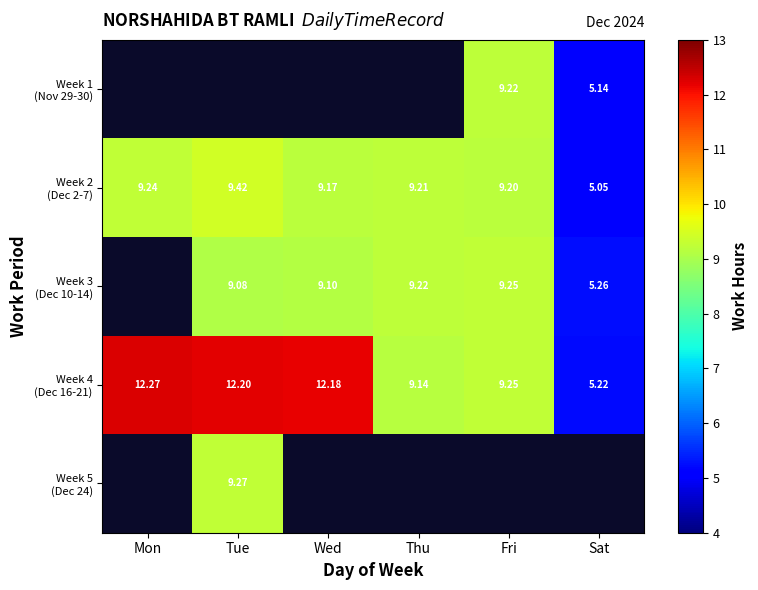

Is the value of Week 3 (Dec 10-14) at Sat greater than the value of Week 4 (Dec 16-21) at Fri?

No